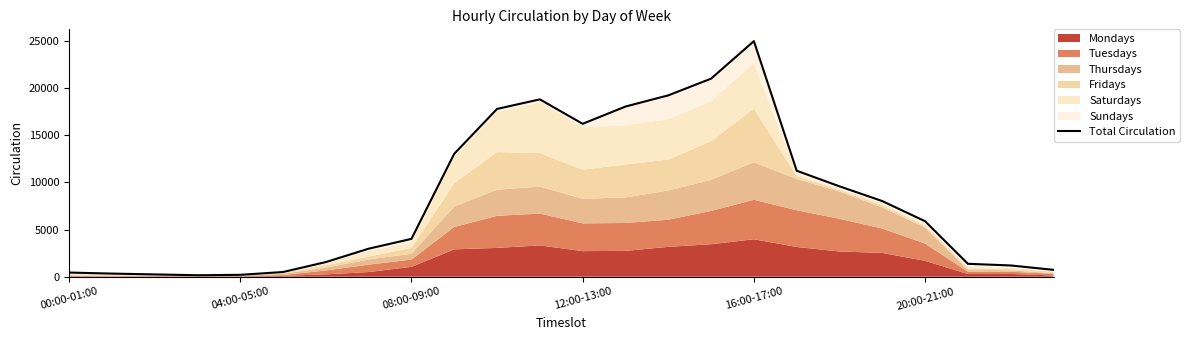

What is the sum of the values at 20 and 6?

7436